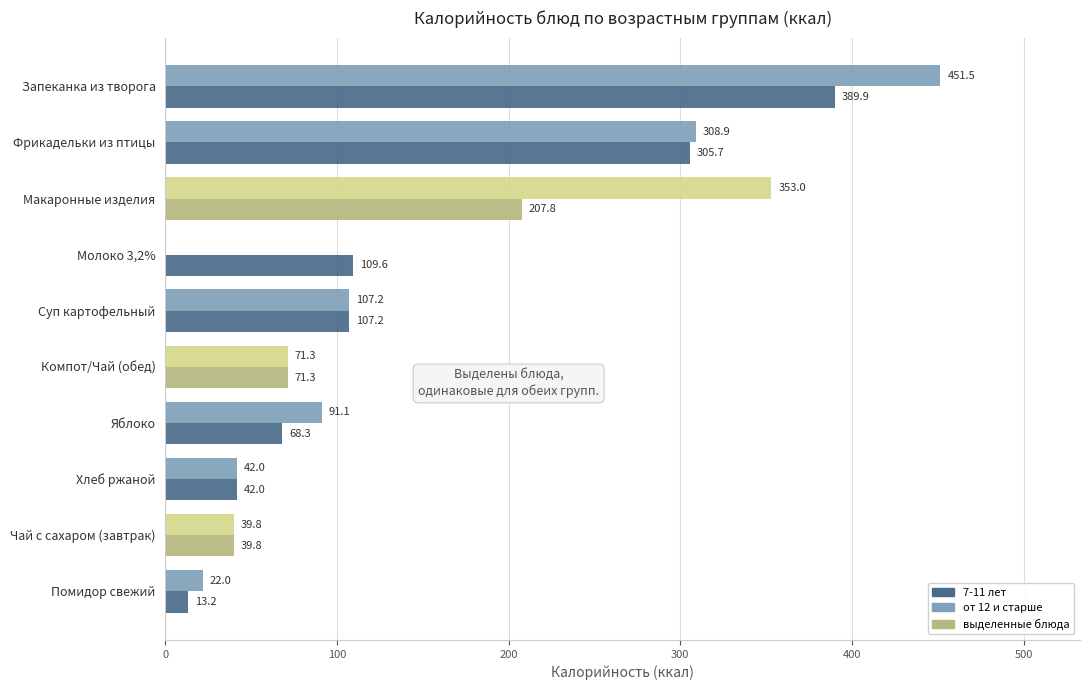

Which label corresponds to the largest value in the chart?

Запеканка из творога